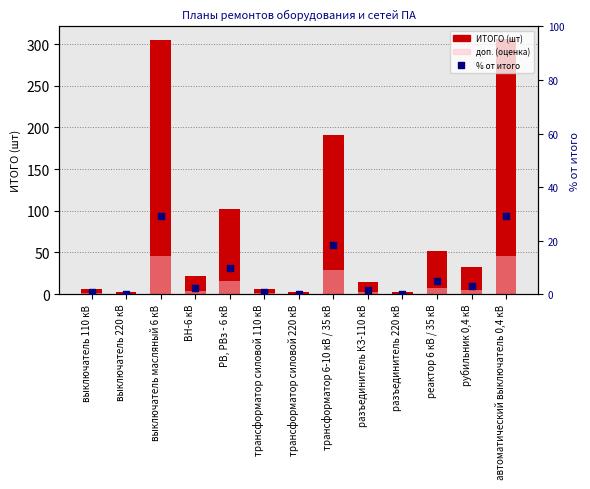

Which series contains the lowest Y value?

% от итого